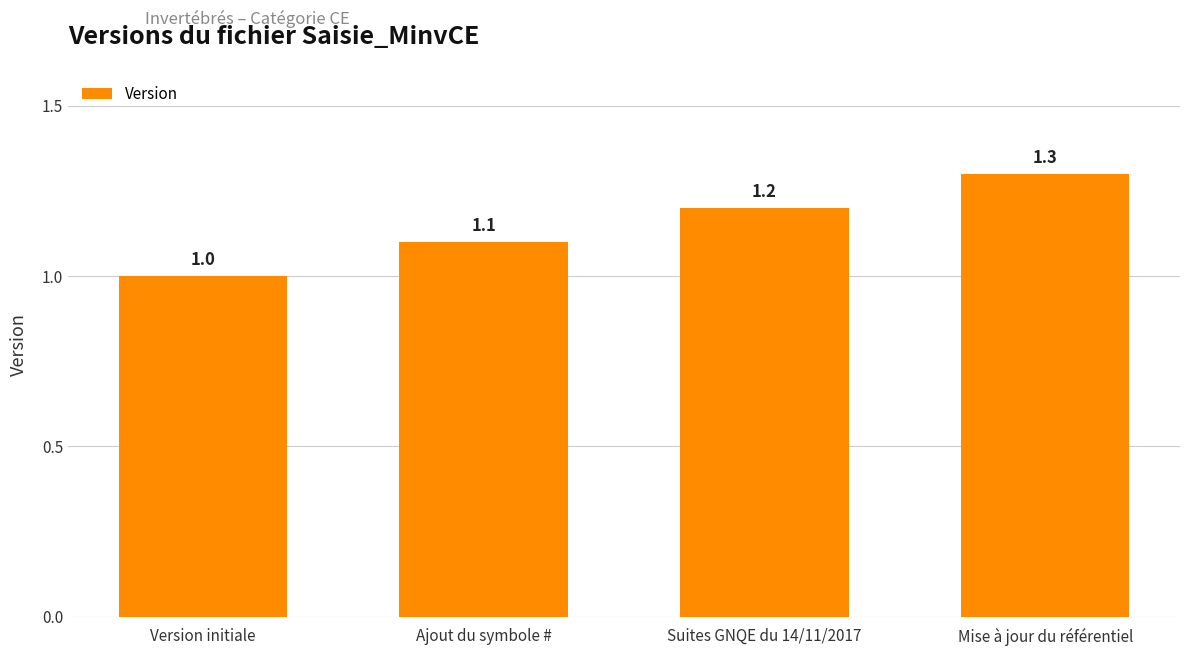

True or false: the data shows 0.4 at Ajout du symbole #.

False